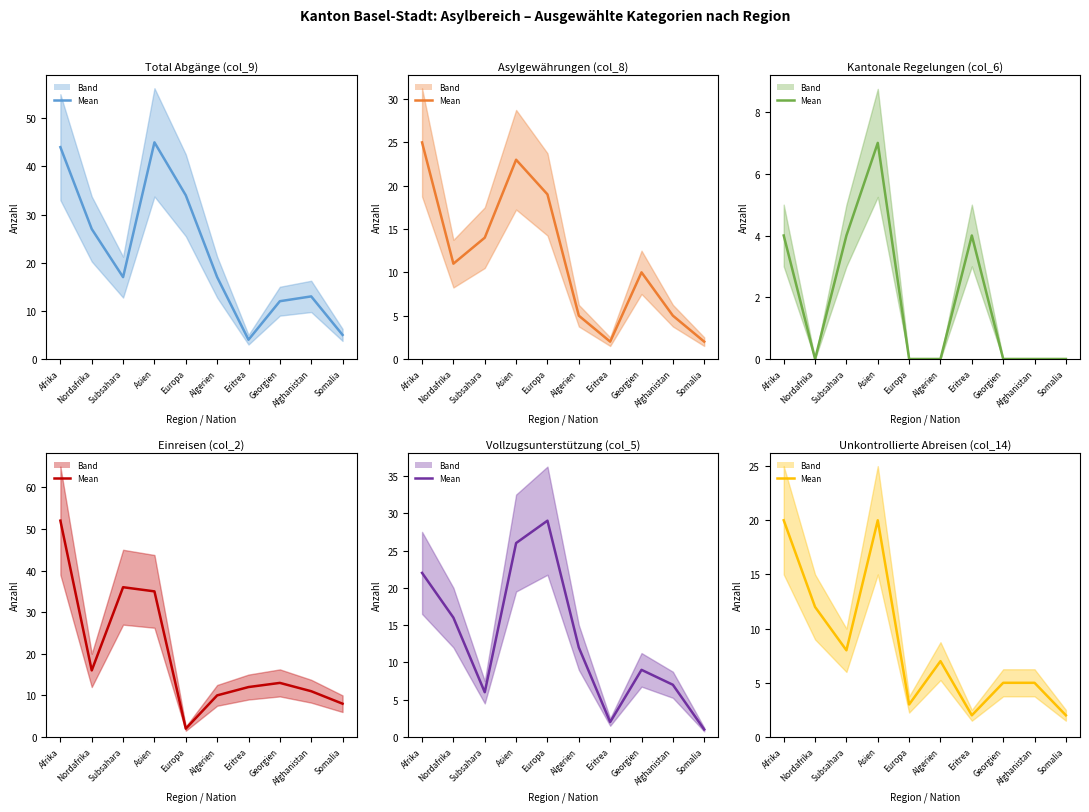

The Kantonale Regelungen (col_6) (mean) series shows -4 at Nordafrika. True or false?

False